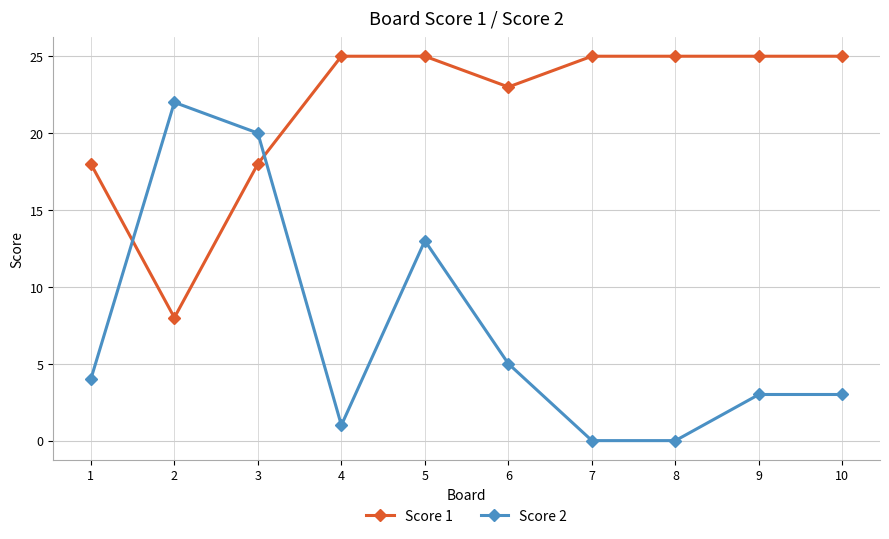

What is the total value across all series at 7?

25